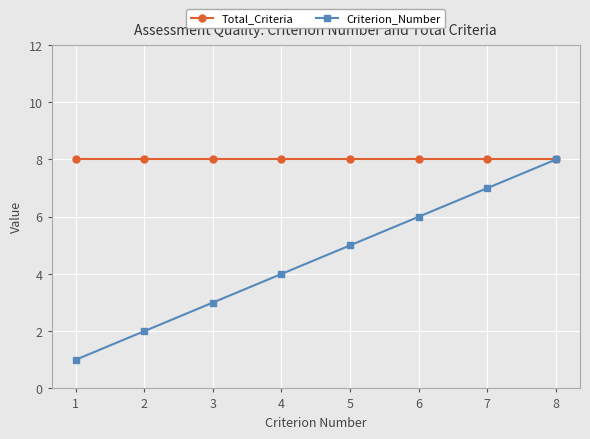

Which category has the highest value in the Criterion_Number series?

8